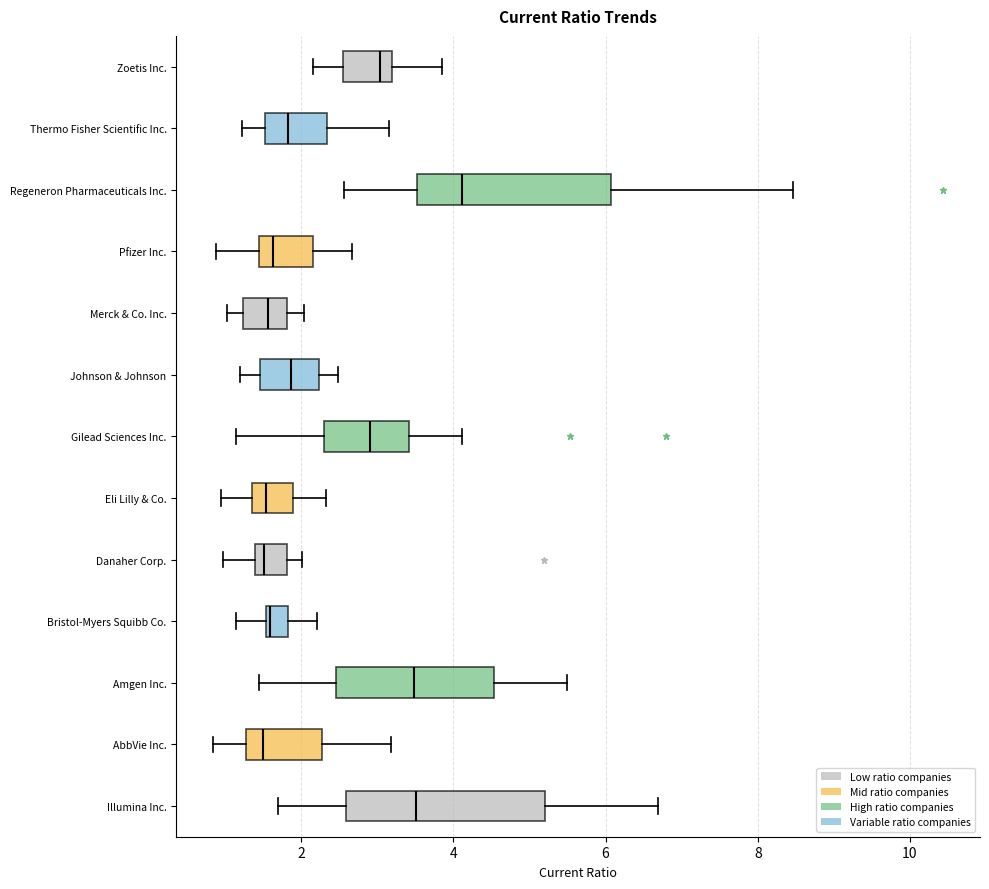

Where is the right edge of the box for Thermo Fisher Scientific Inc. on the x-axis? The values are not printed on the chart, so give them approximately, as read against the axis.

2.4